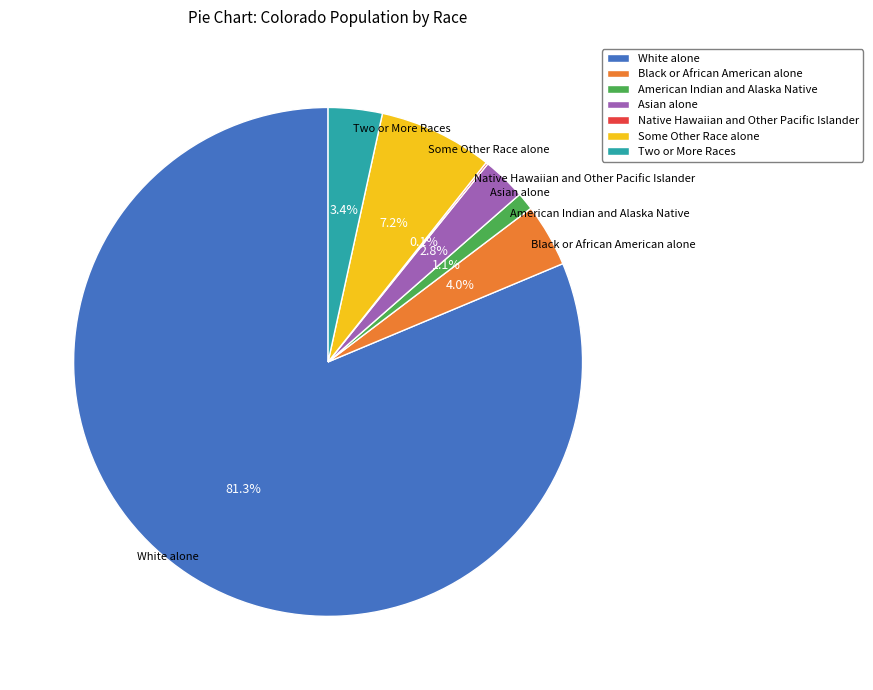

Which slice represents more than half of the pie?

White alone